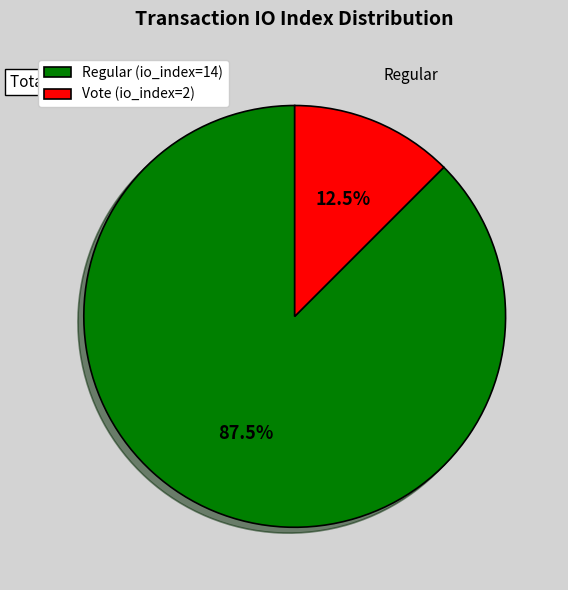

Which slice is the smallest?

Vote (io_index=2)